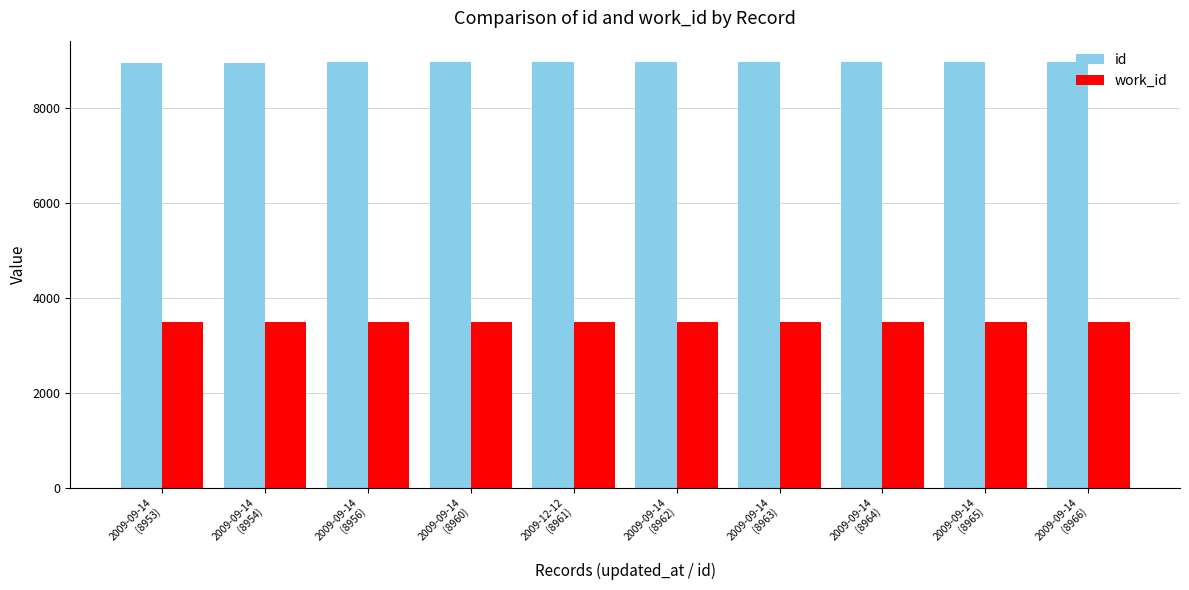

How many groups of bars are there?

10